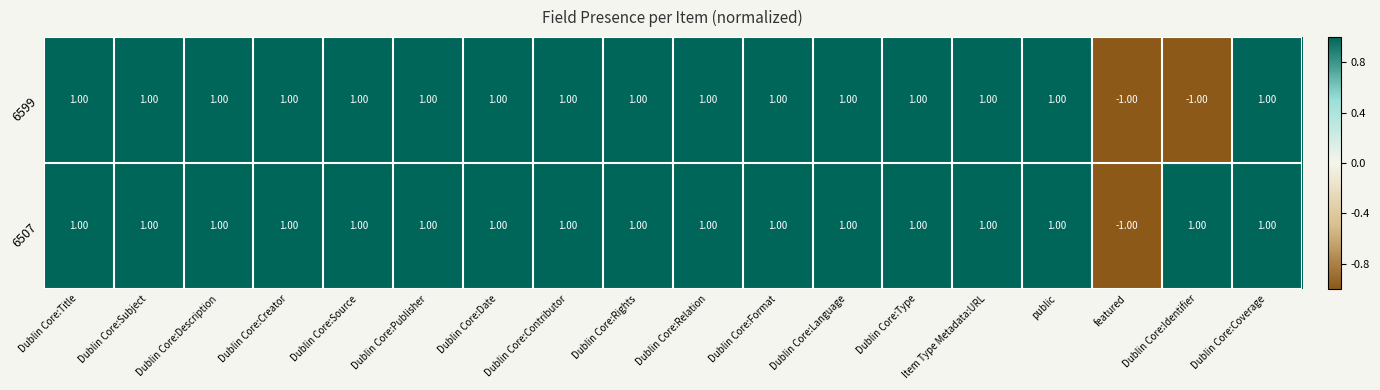

At Dublin Core:Identifier, list the series in order from largest to smallest.

6507, 6599